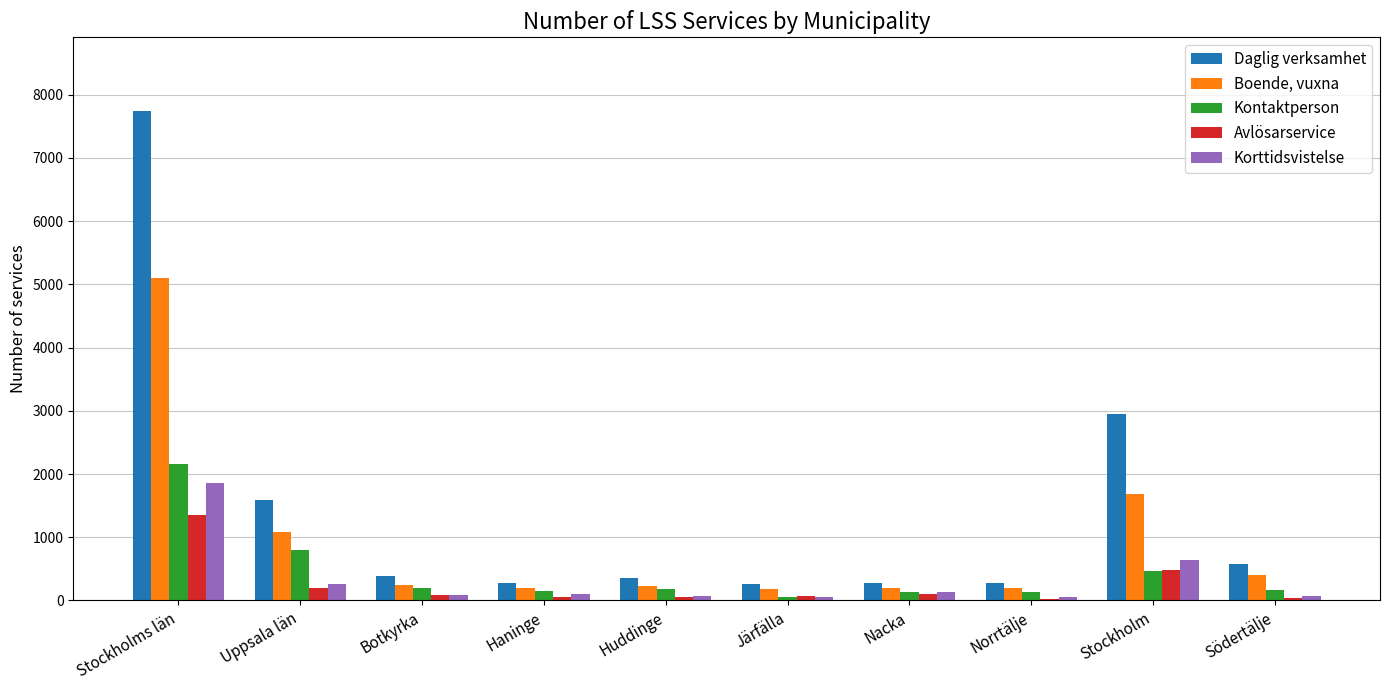

Are the bars grouped side by side (vs. stacked)?

Yes